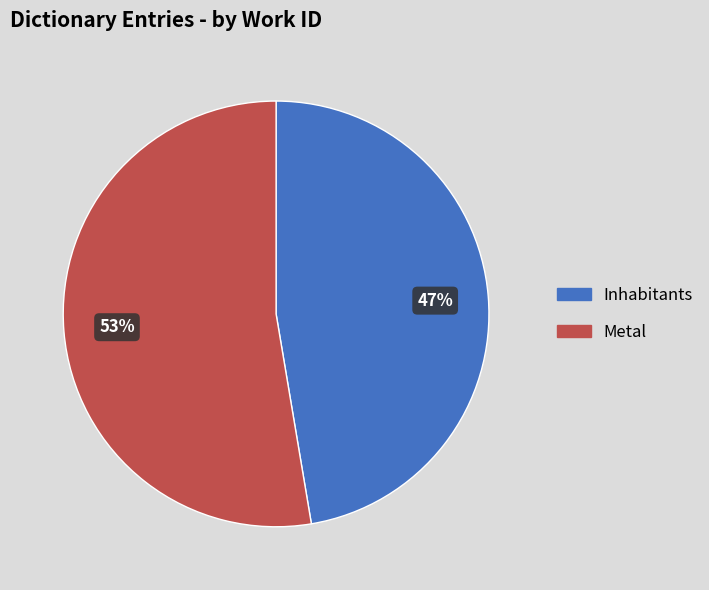

What is the majority slice?

Metal